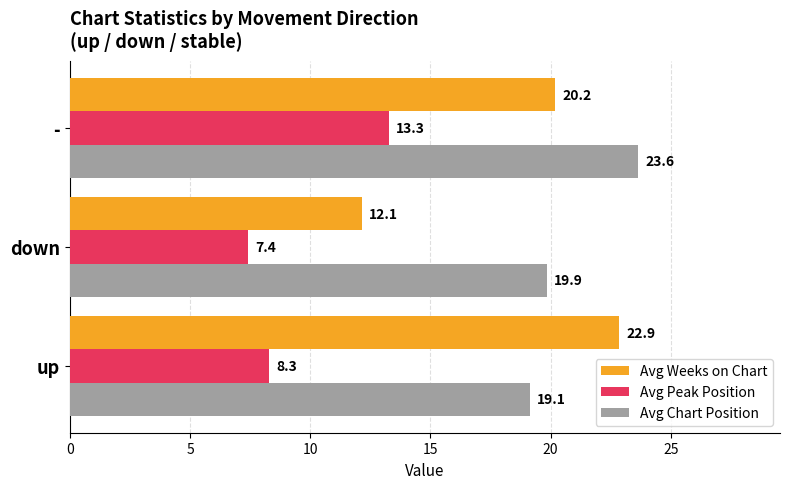

What is the lowest value of the Avg Peak Position series?

7.4